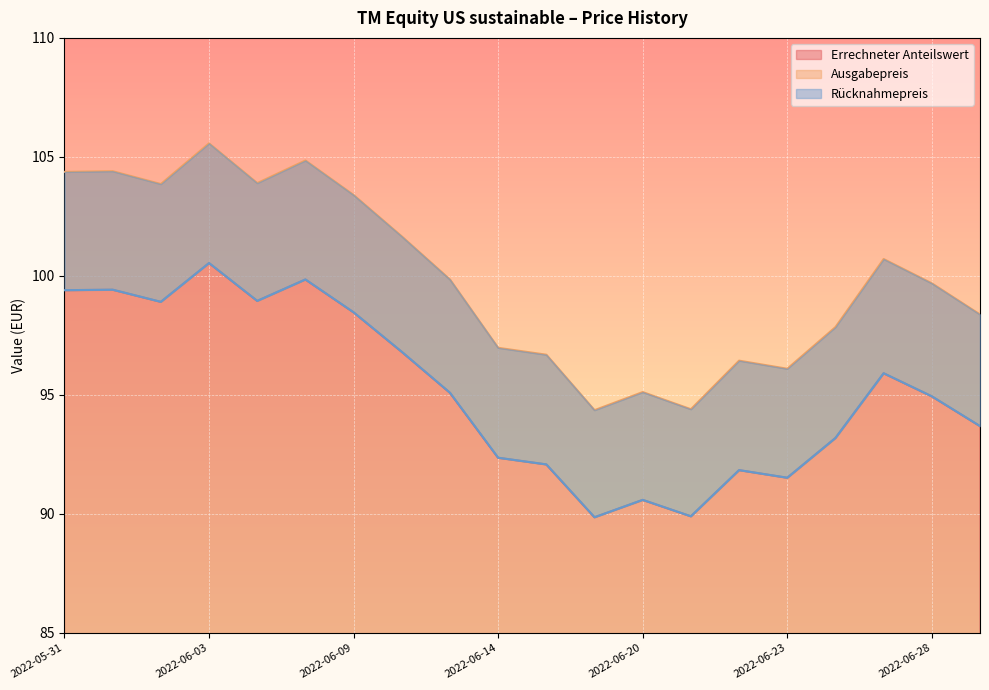

Which series has the largest range (max minus min)?

Ausgabepreis